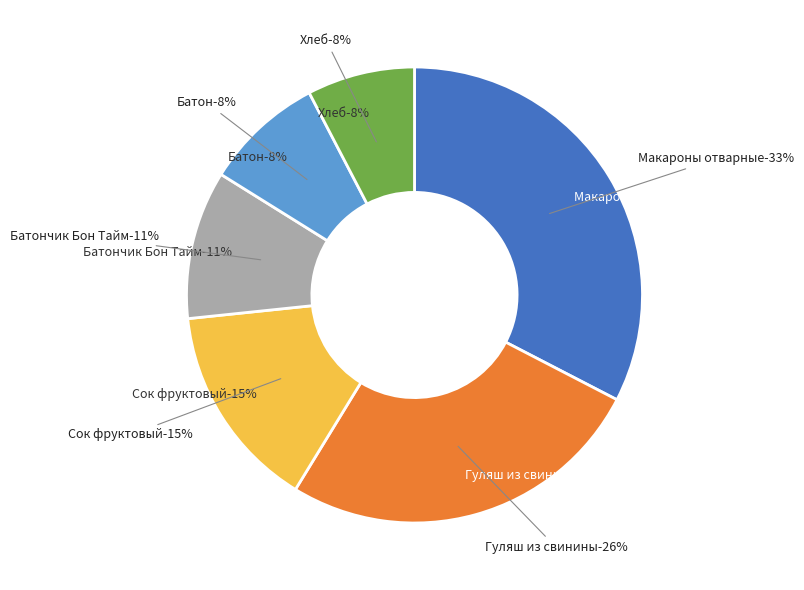

The Хлеб slice represents 1% of the pie. True or false?

False